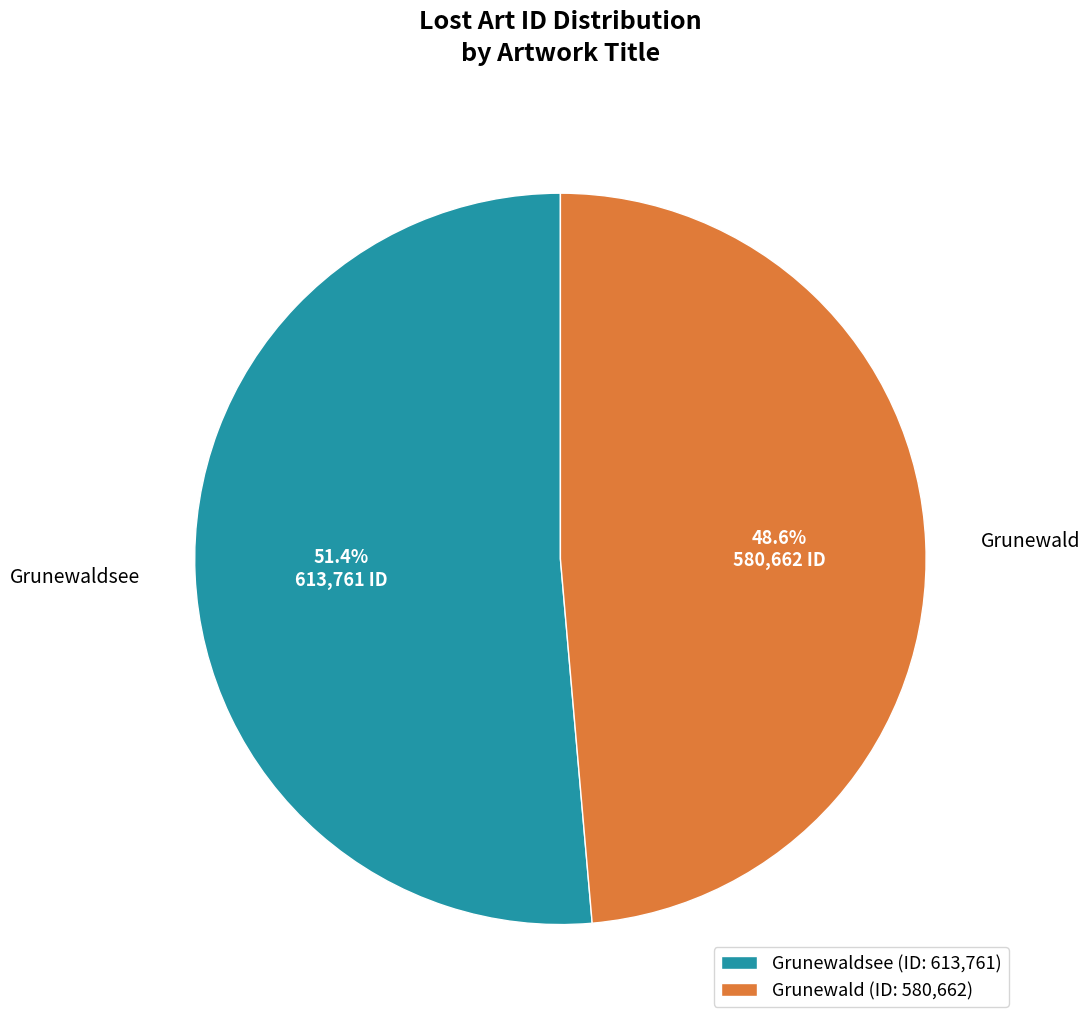

How many segments does this pie chart have?

2